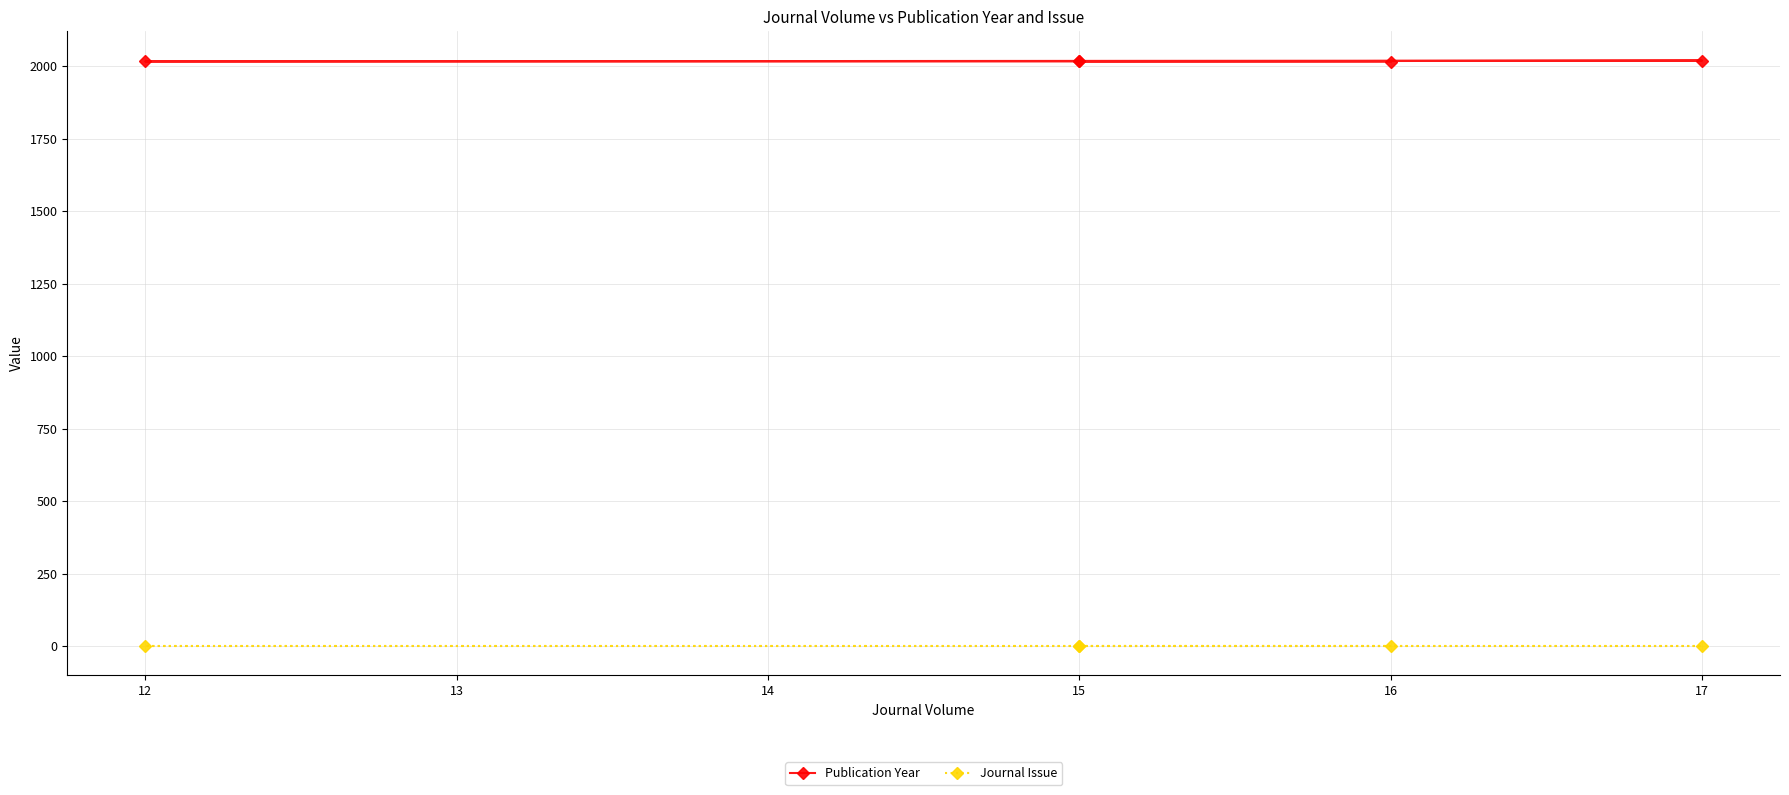

What is the greatest value displayed?

2019